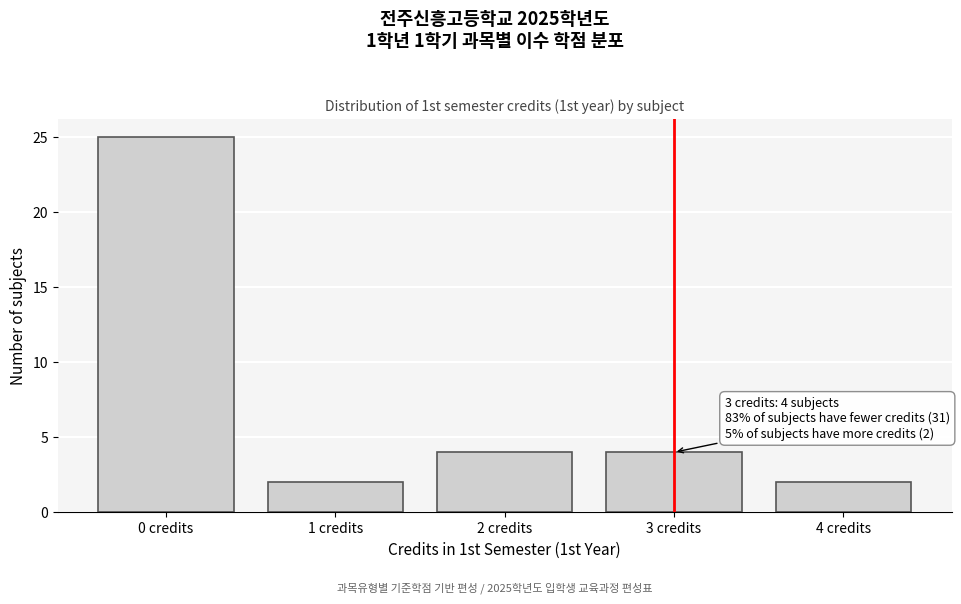

Reading left to right, list all the values displayed in this chart.

25	2	4	4	2